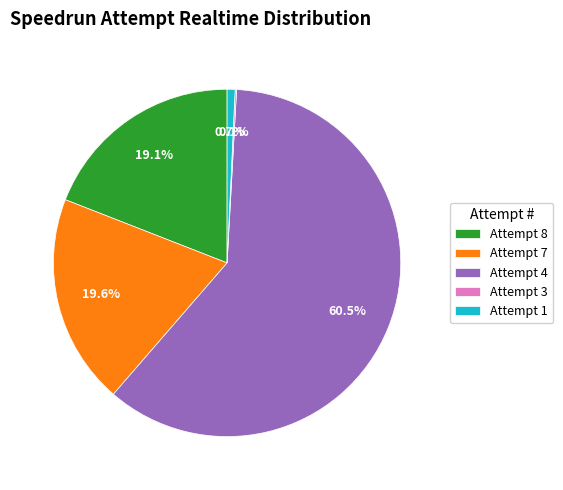

Which slice is the largest?

Attempt 4